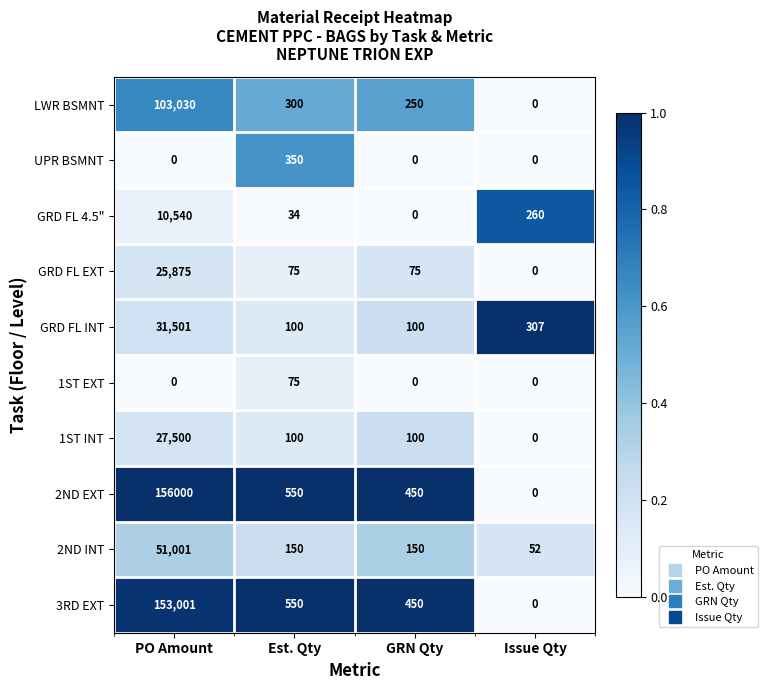

Rank the series by their maximum value, from highest to lowest.

2ND EXT, 3RD EXT, LWR BSMNT, 2ND INT, GRD FL INT, 1ST INT, GRD FL EXT, GRD FL 4.5", UPR BSMNT, 1ST EXT